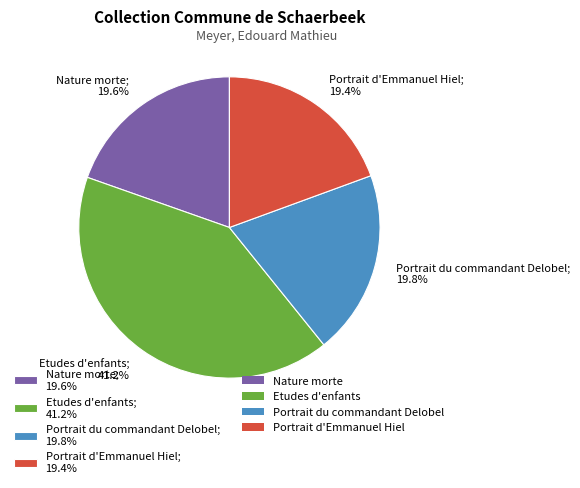

What percentage is the Etudes d'enfants slice, to the nearest percent?

41%